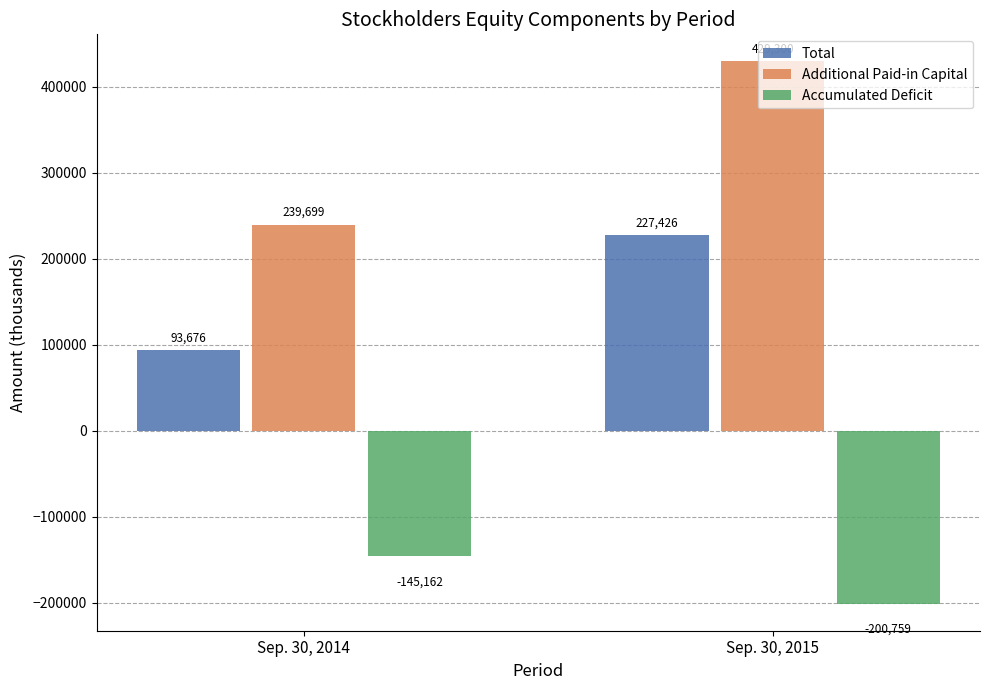

What is the total value across all series at Sep. 30, 2014?

188213